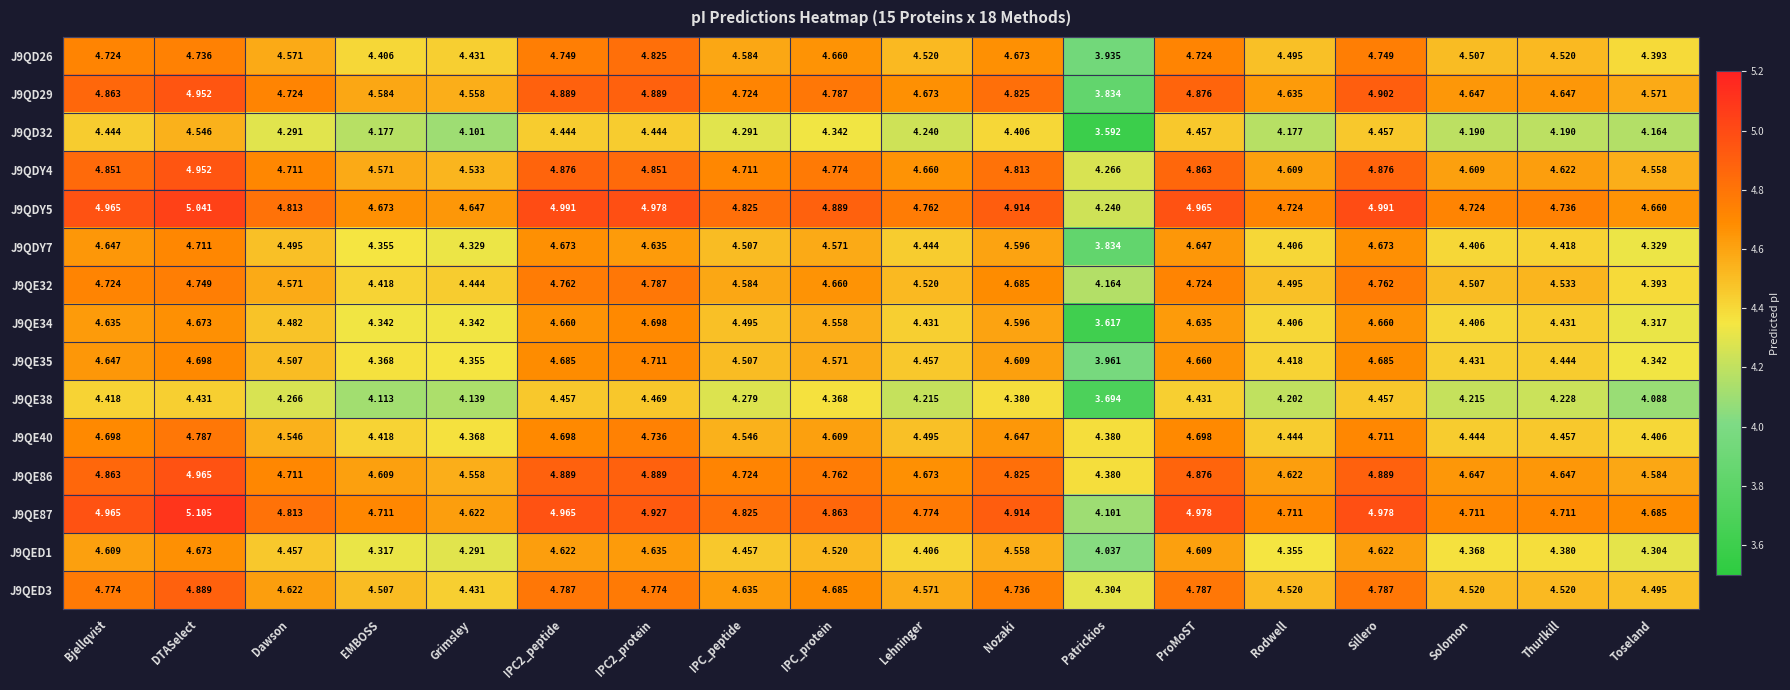

How many data points does each series have?

18